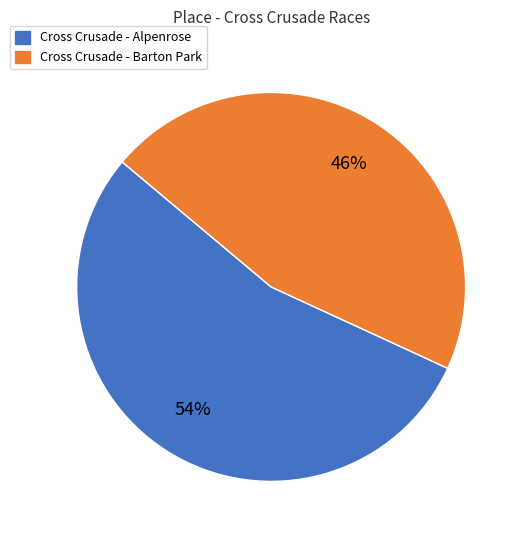

Is there a majority slice in this chart?

Yes